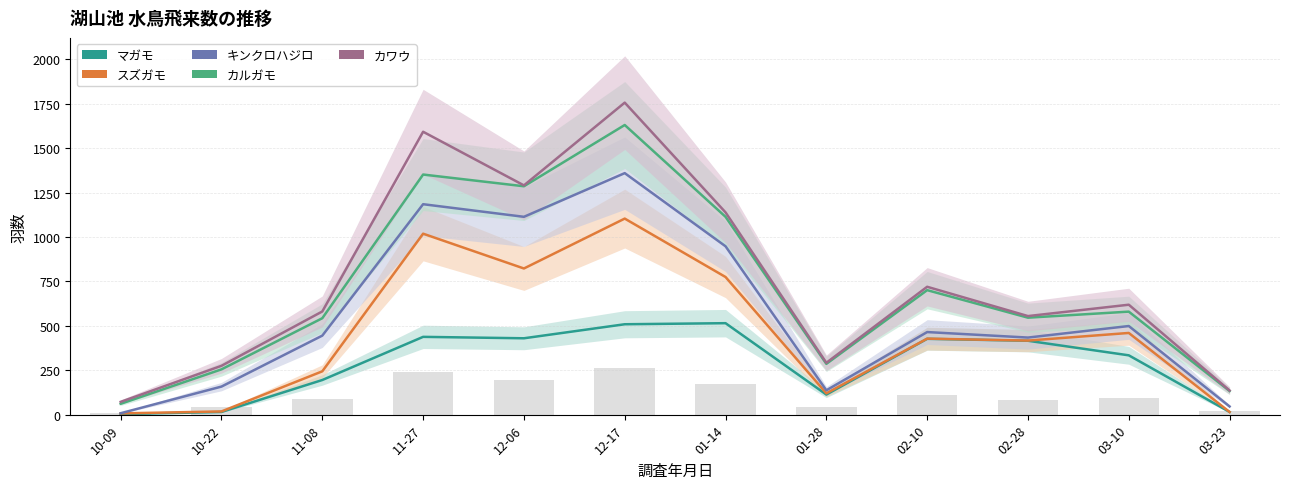

Read the カルガモ value at 11-08, to the nearest 10.

540